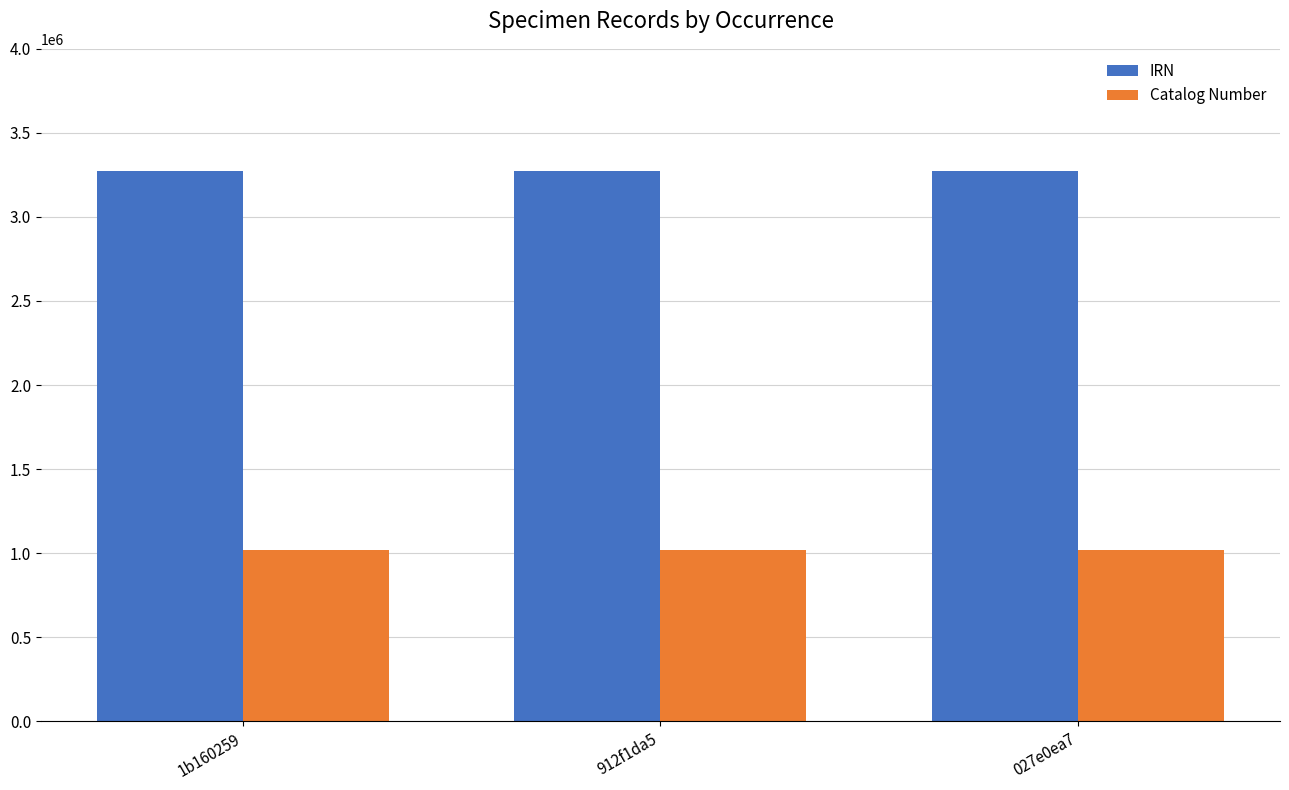

What is the difference between the highest and lowest values at 912f1da5?

2251647